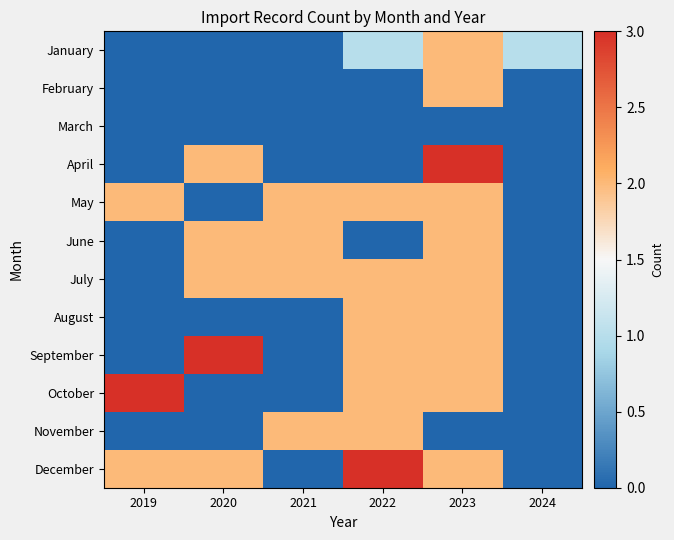

Which has a higher value, 2024 or 2022?

2024